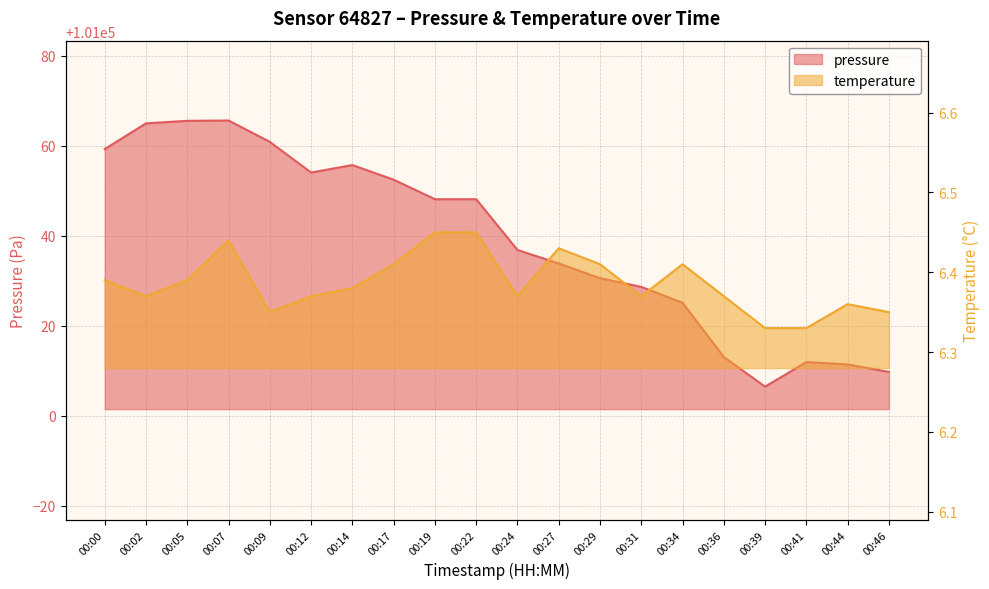

List the labels in order of pressure value, largest first.

00:07, 00:05, 00:02, 00:09, 00:00, 00:14, 00:12, 00:17, 00:19, 00:22, 00:24, 00:27, 00:29, 00:31, 00:34, 00:36, 00:41, 00:44, 00:46, 00:39